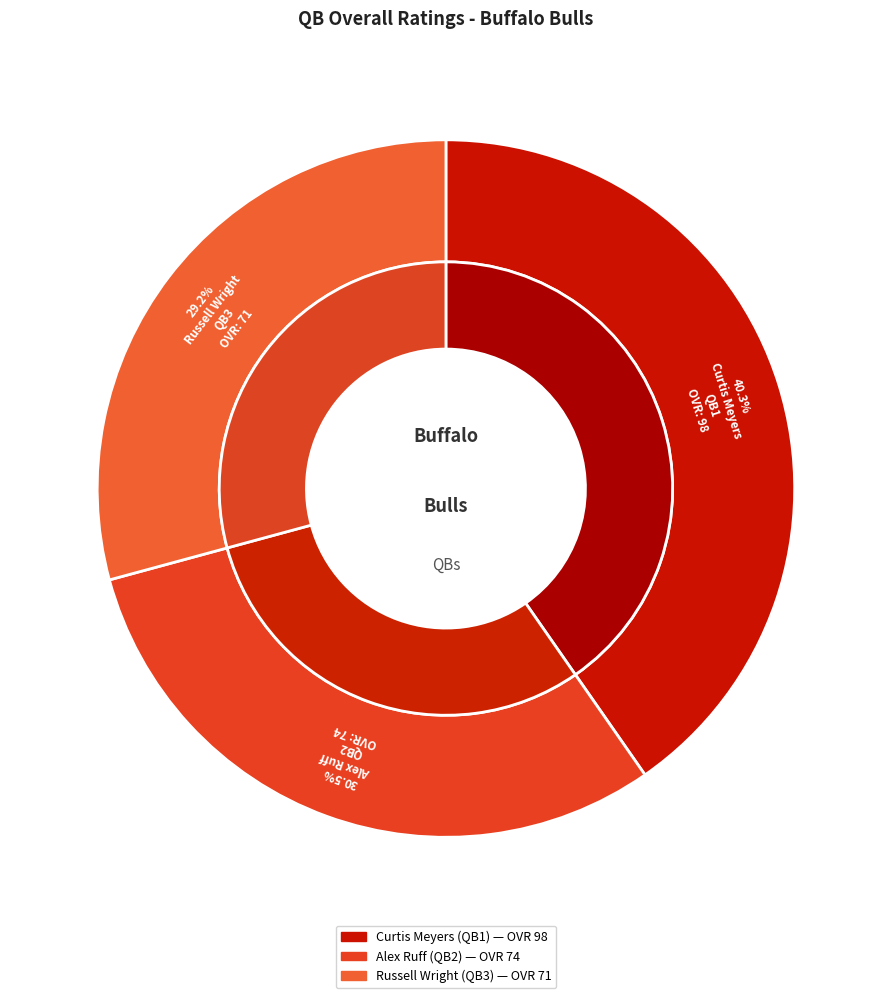

Does Alex represent more than half of the total?

No